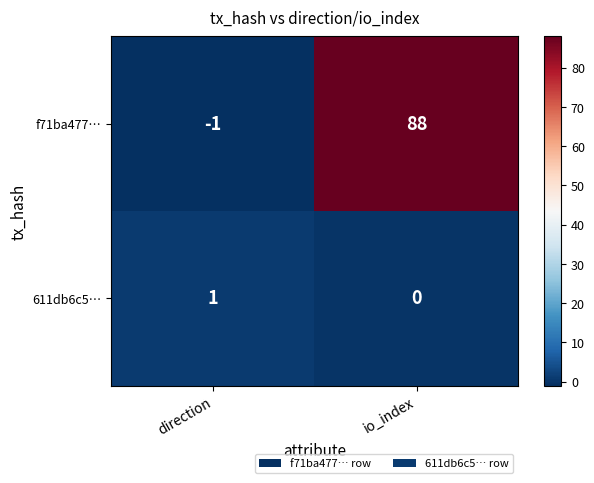

Which category has the highest value across all series?

io_index